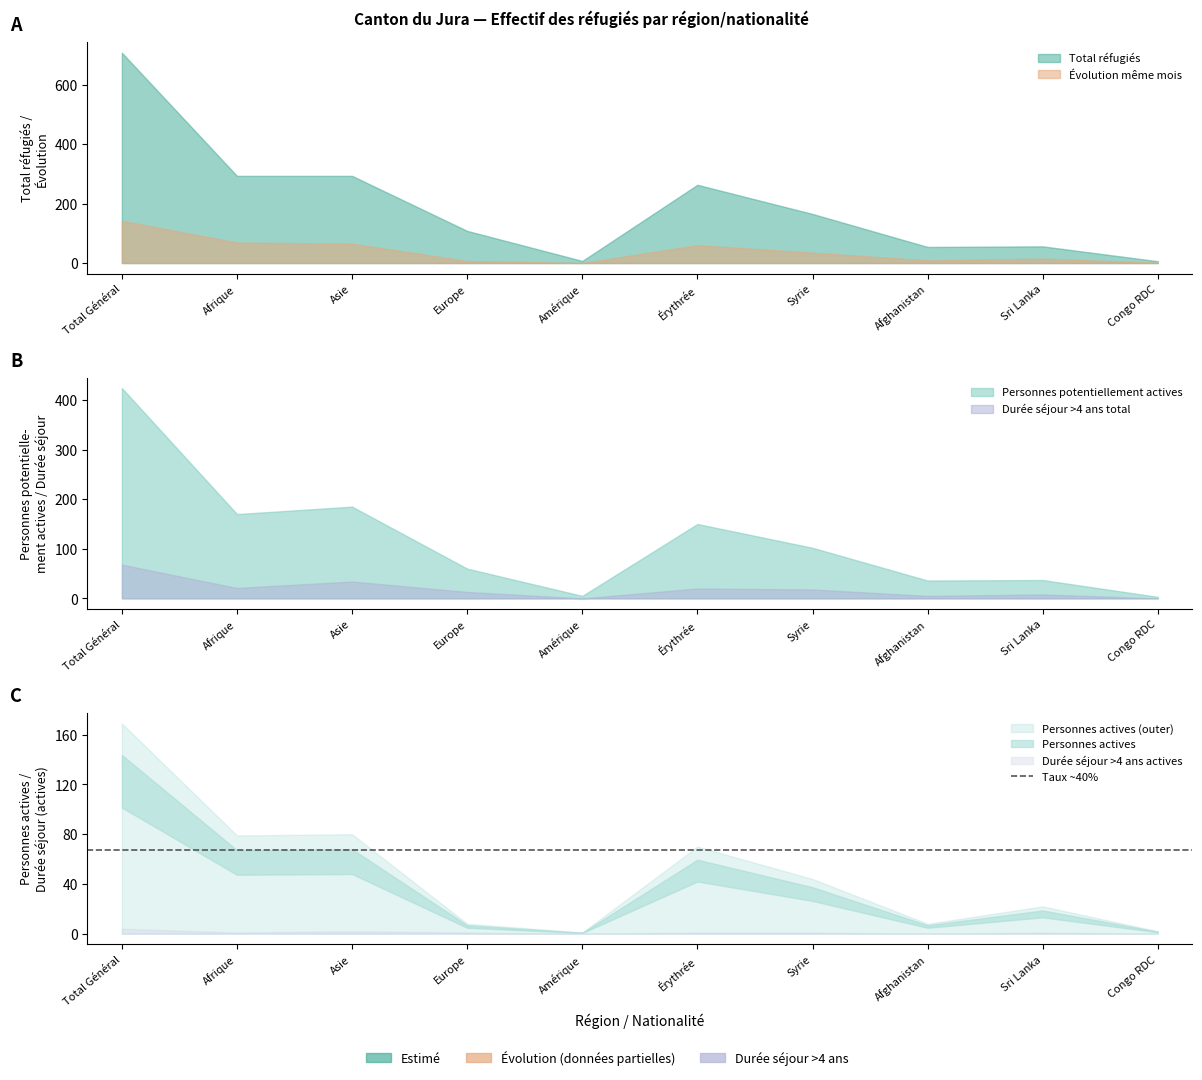

Which series has the widest spread of values?

Total réfugiés